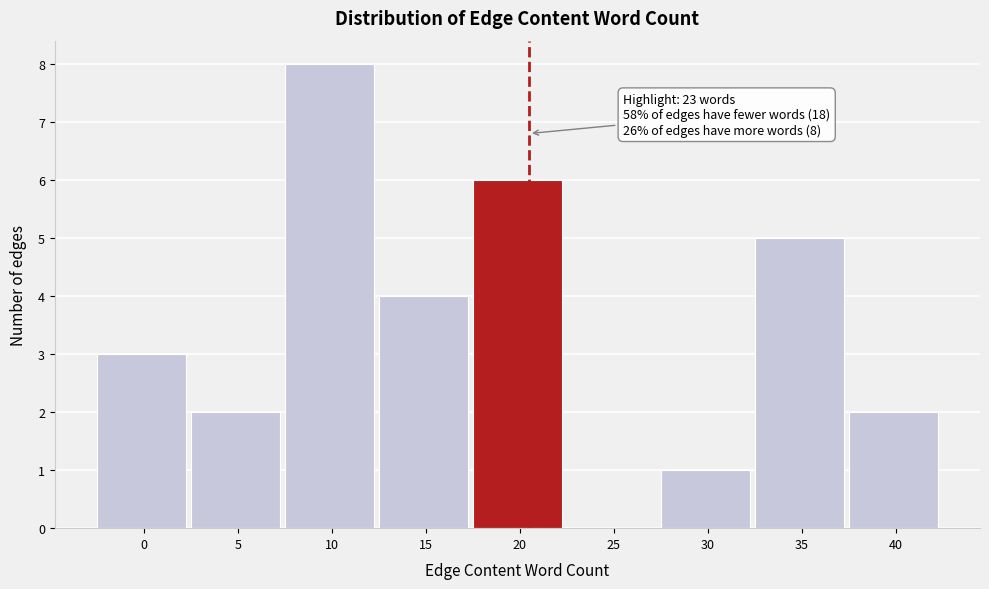

Reading right to left, transcribe all the data shown in this chart.

40=2	35=5	30=1	25=0	20=6	15=4	10=8	5=2	0=3